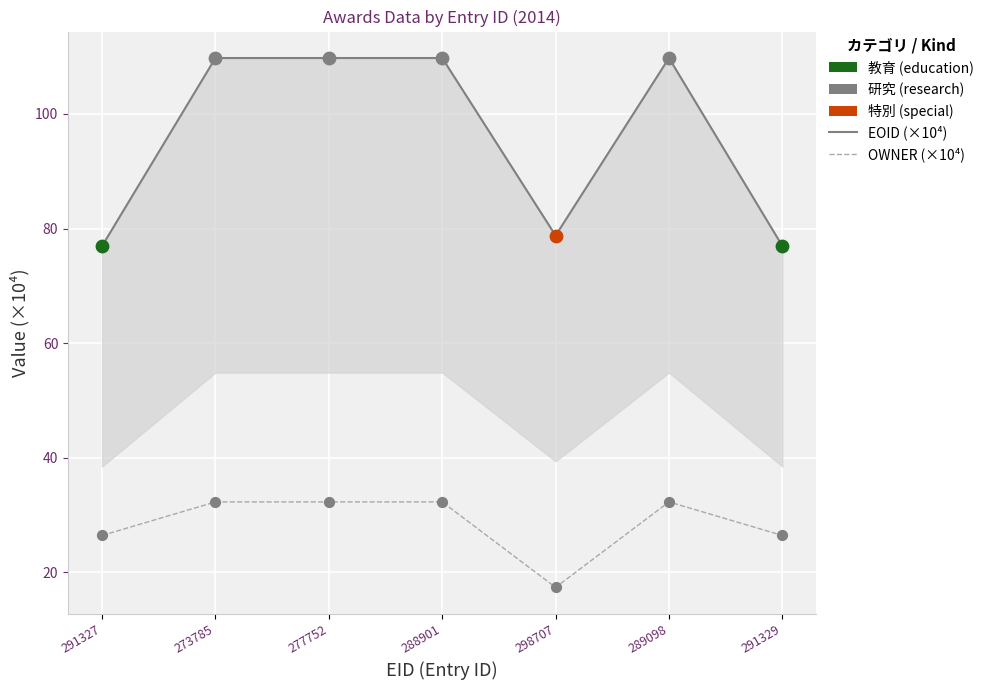

What is the total value across all series at 291327?

103.4